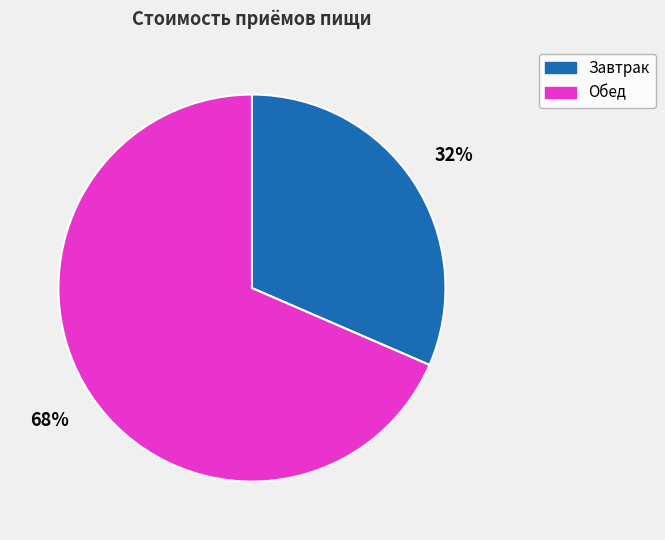

Count the number of slices in the pie.

2